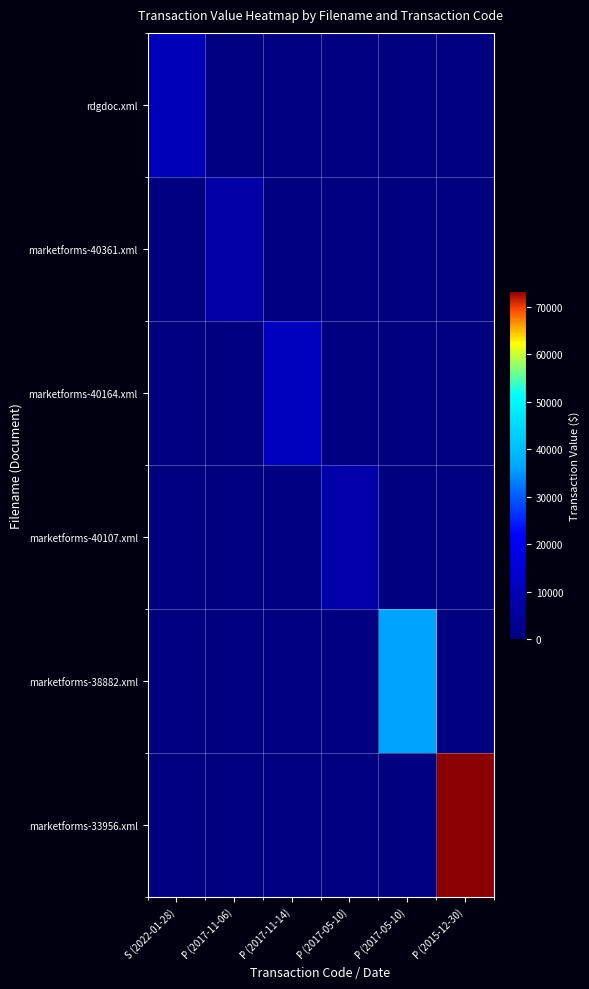

At which category is the sum across all series the highest?

P (2015-12-30)